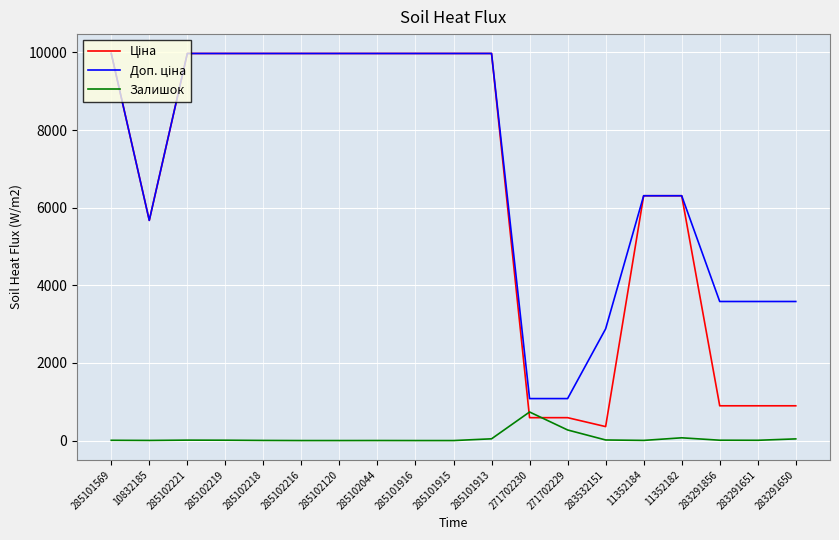

The value of Залишок at 285101916 is 0.0. True or false?

True